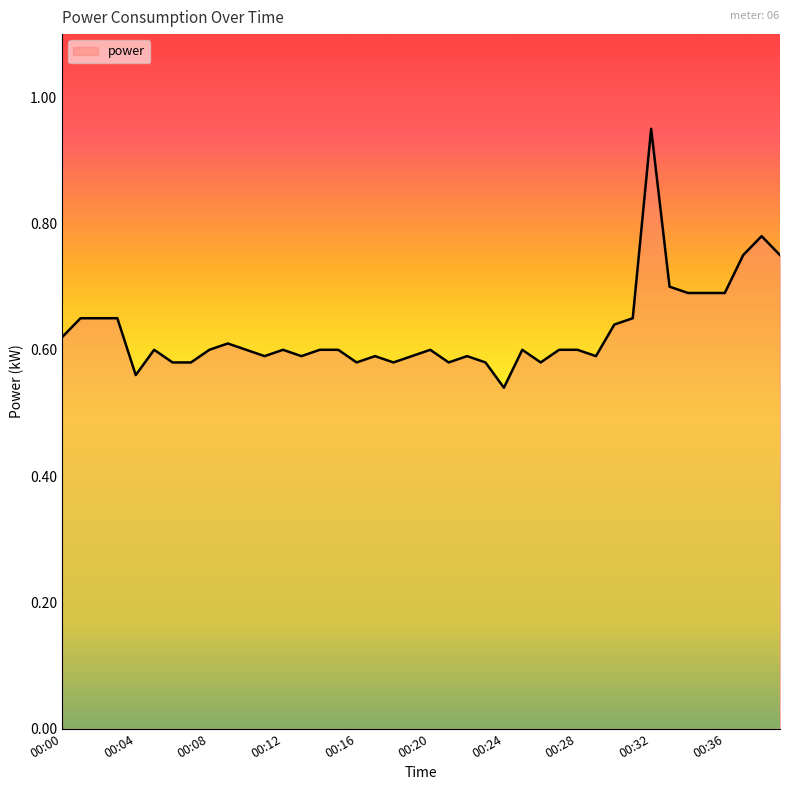

What is the difference between the maximum and minimum values?

0.4